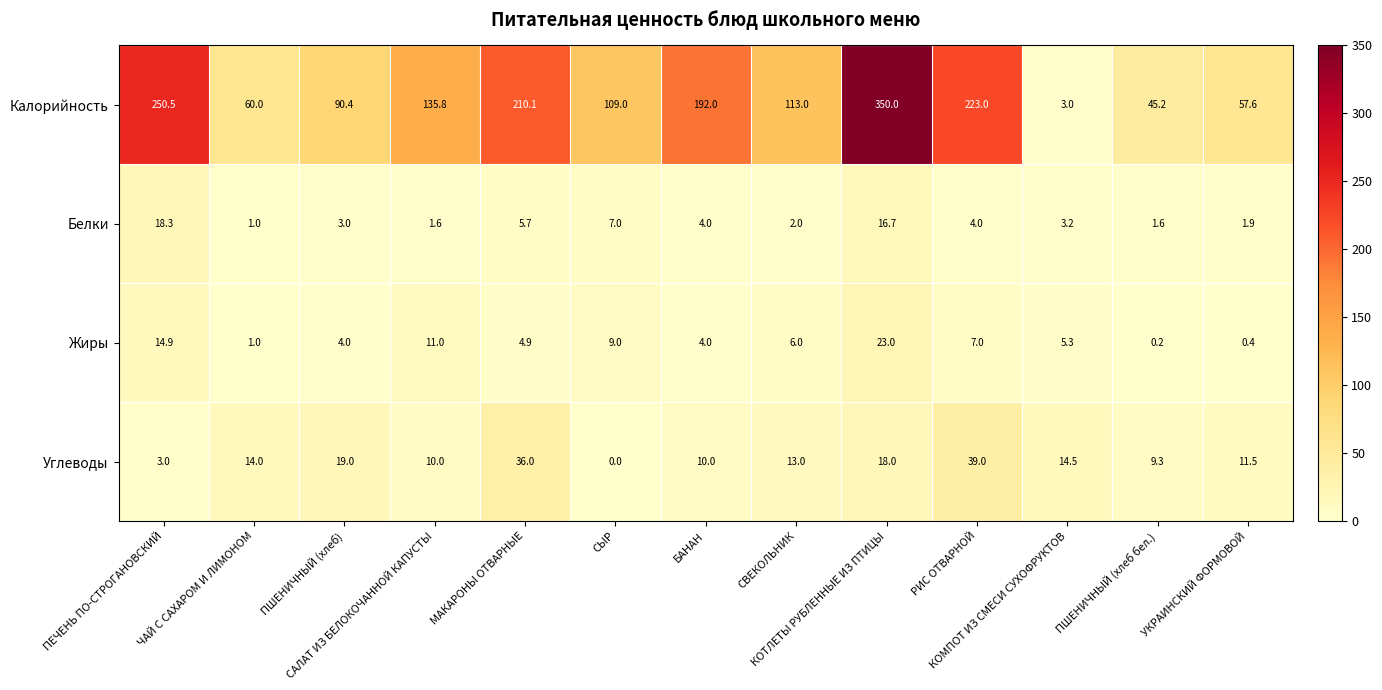

List the series in order of their peak value, lowest first.

Белки, Жиры, Углеводы, Калорийность